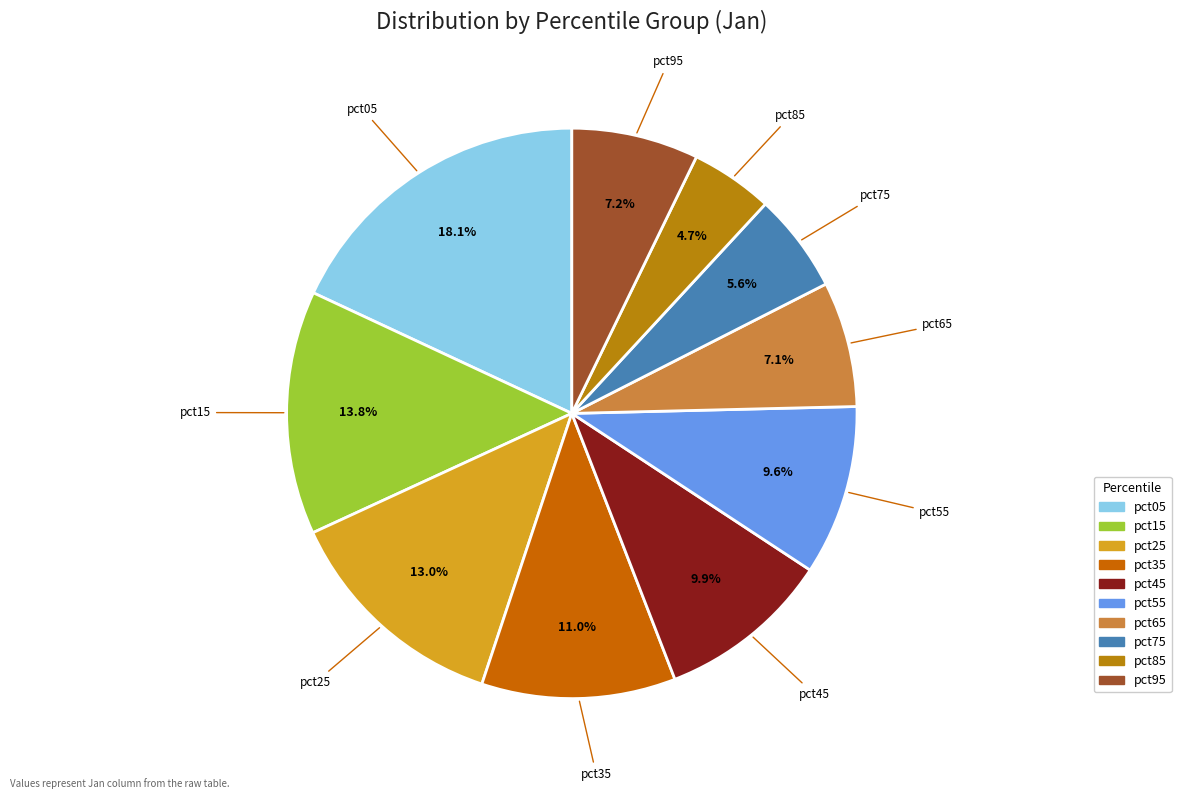

To the nearest percent, what is the difference between the largest and smallest slice percentages?

13%